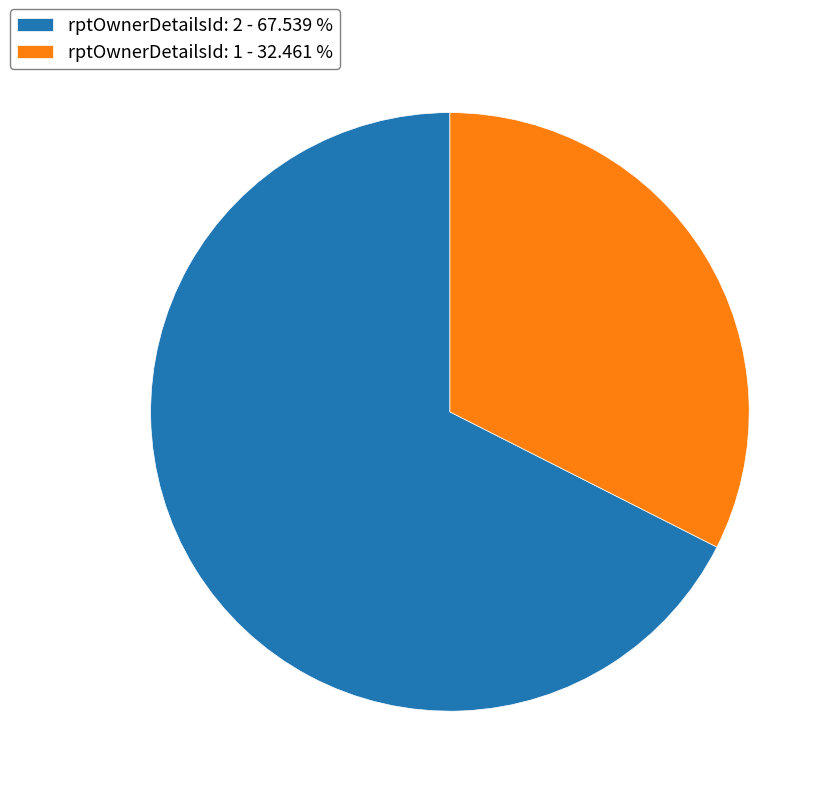

What is the largest slice in the pie chart?

rptOwnerDetailsId: 2